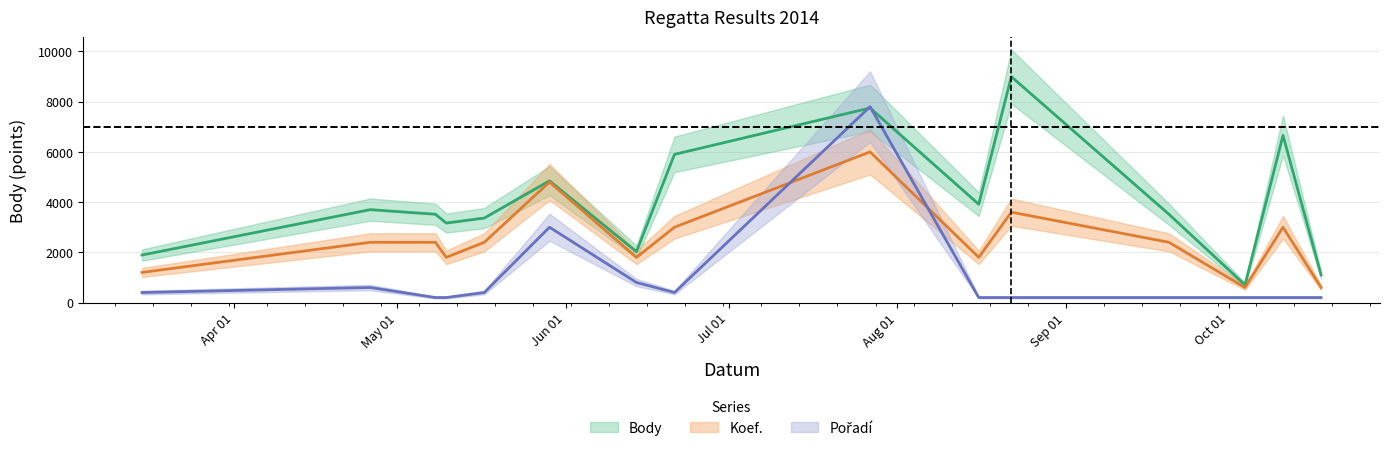

What is the sum of all Body values?

61050